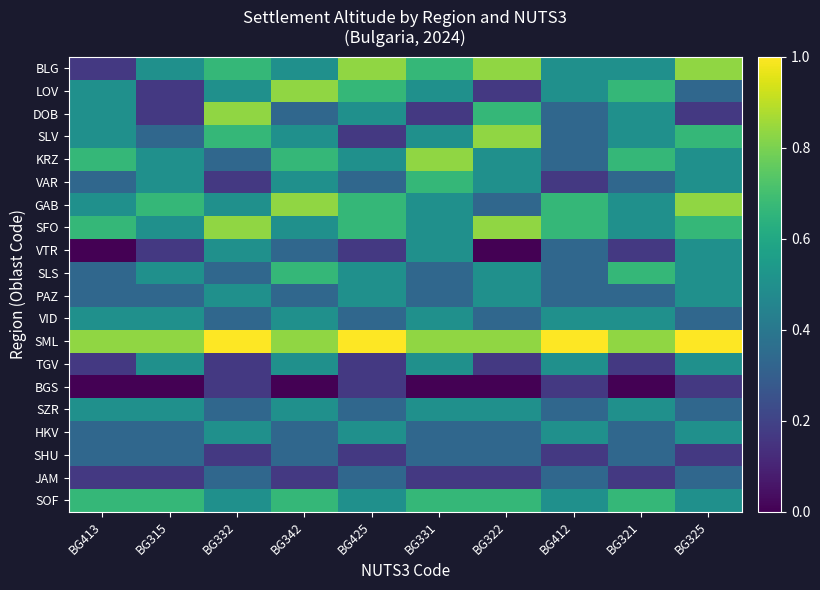

At how many categories does at least one series exceed 0?

10